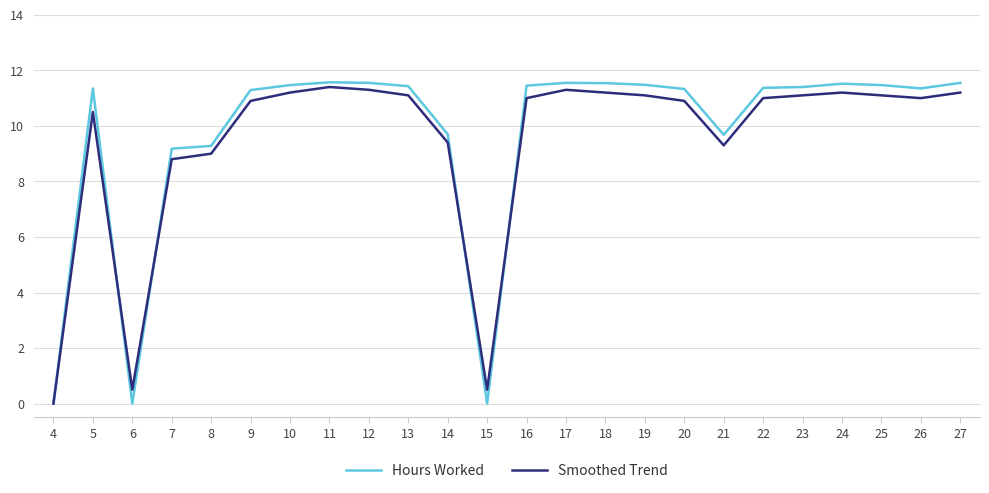

At which label does Smoothed Trend reach its minimum?

4